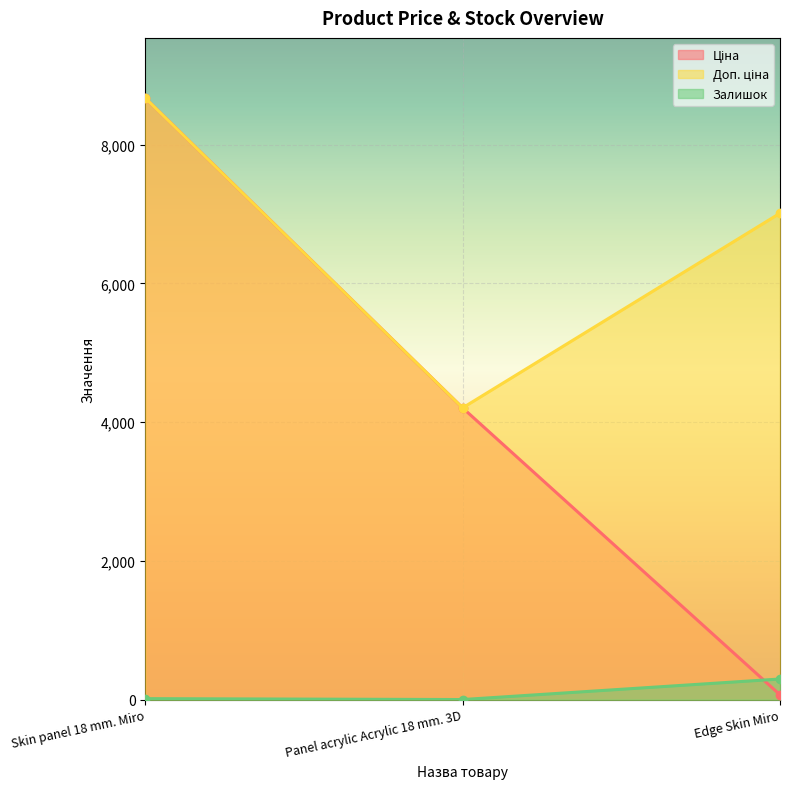

True or false: Ціна has a value of 4204.8 at Panel acrylic Acrylic 18 mm. 3D.

True